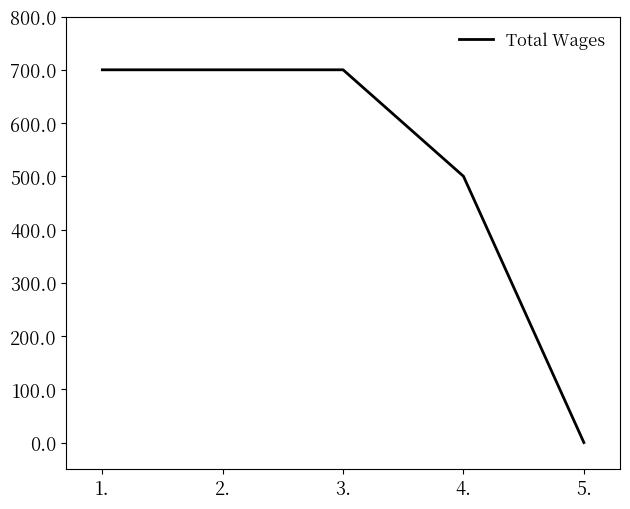

Where is the data nearest to the value 350?

4.